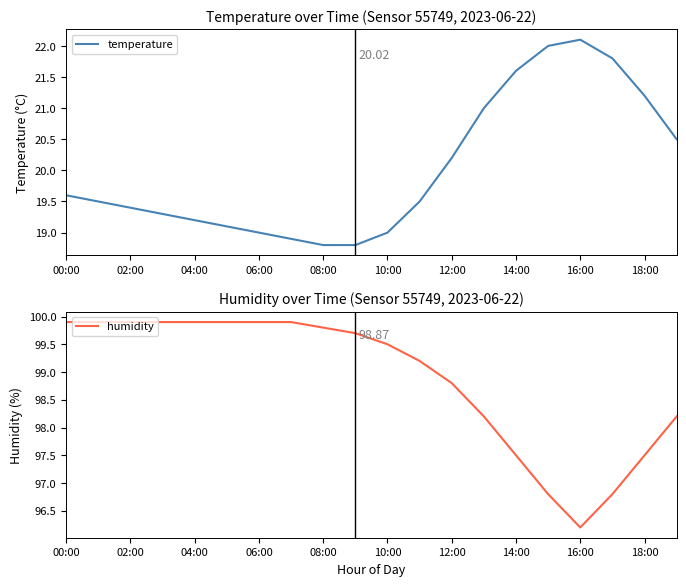

Which series has the largest total across all categories?

humidity